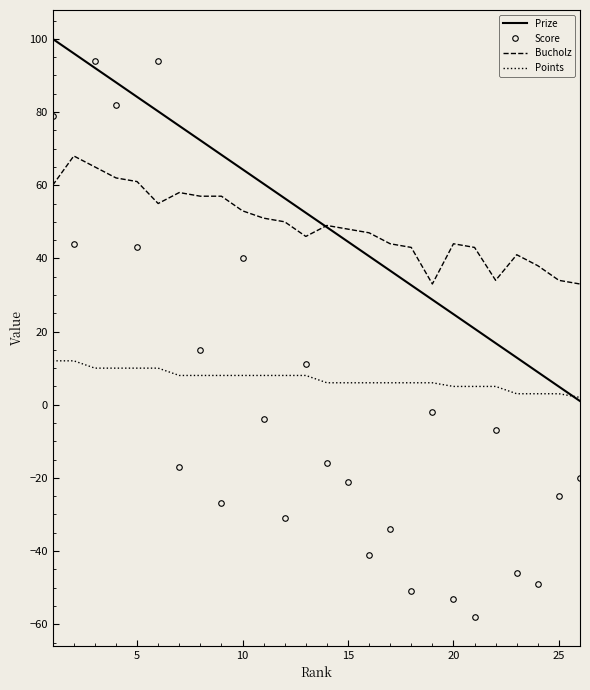

How many intersections are there between Prize and Score?

4